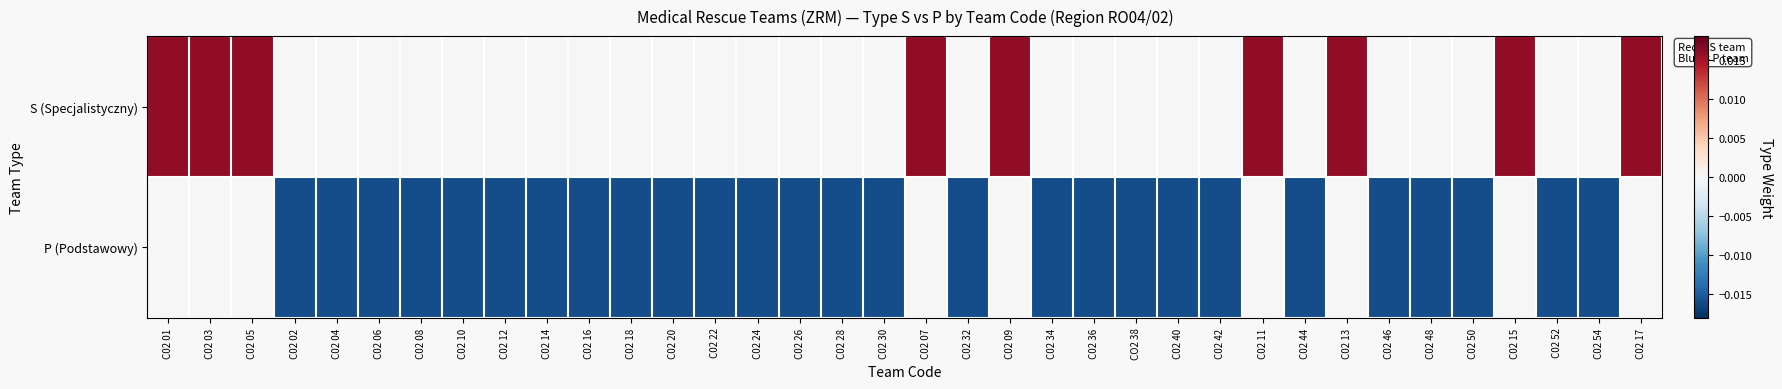

Which category has the lowest value across all series?

C02 02